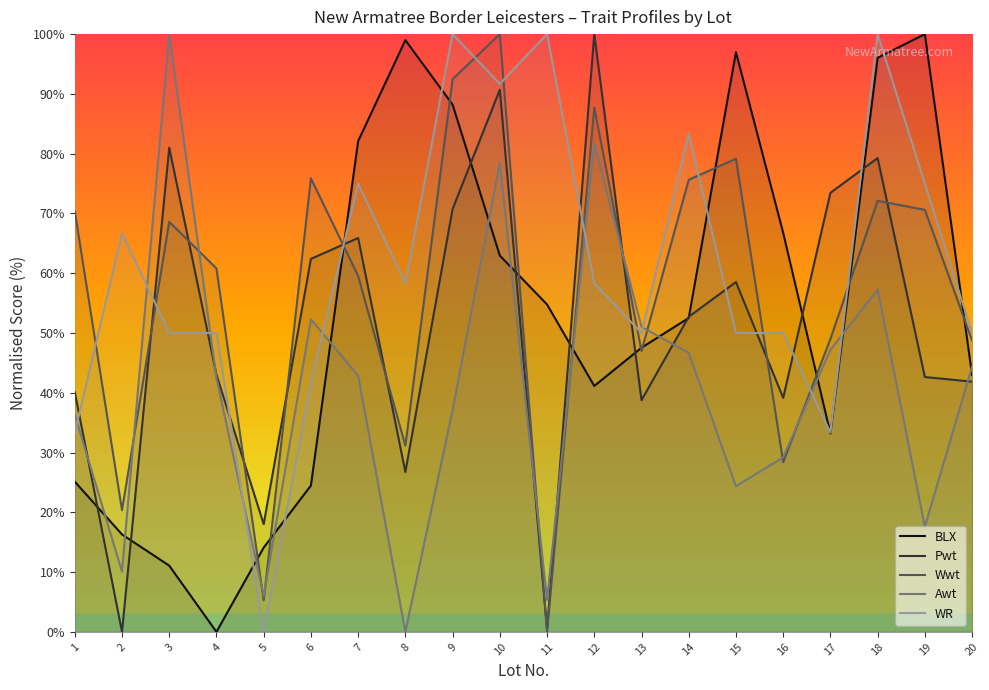

The value of BLX at 11 is 54.8. True or false?

True